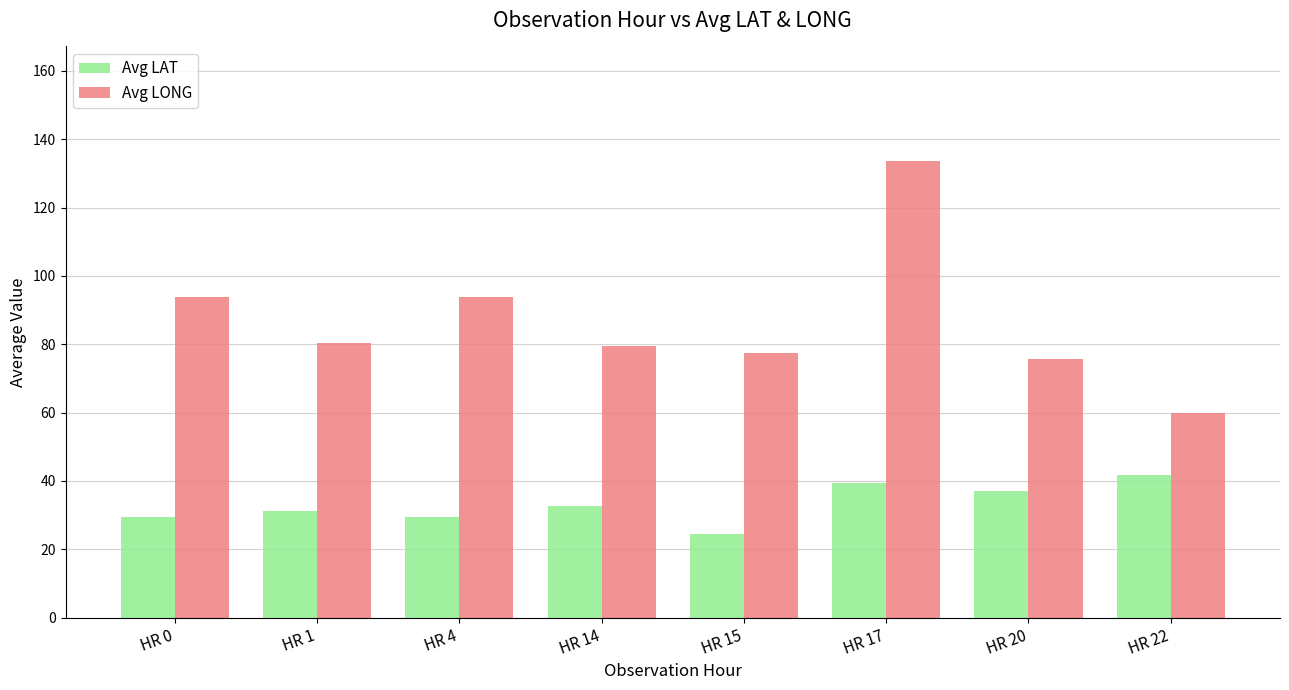

How many distinct data groups are displayed?

2